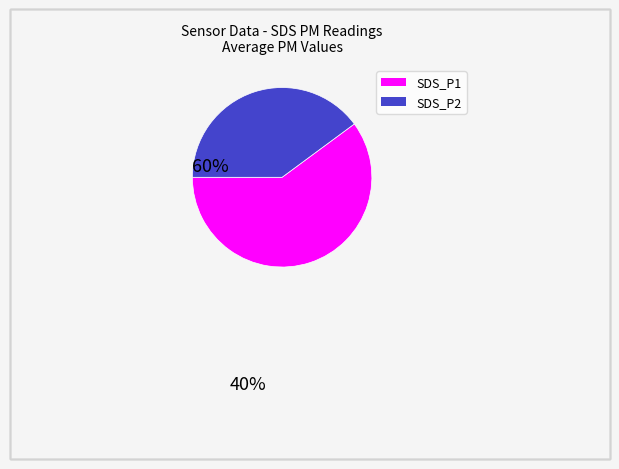

Does any single category account for the majority?

Yes